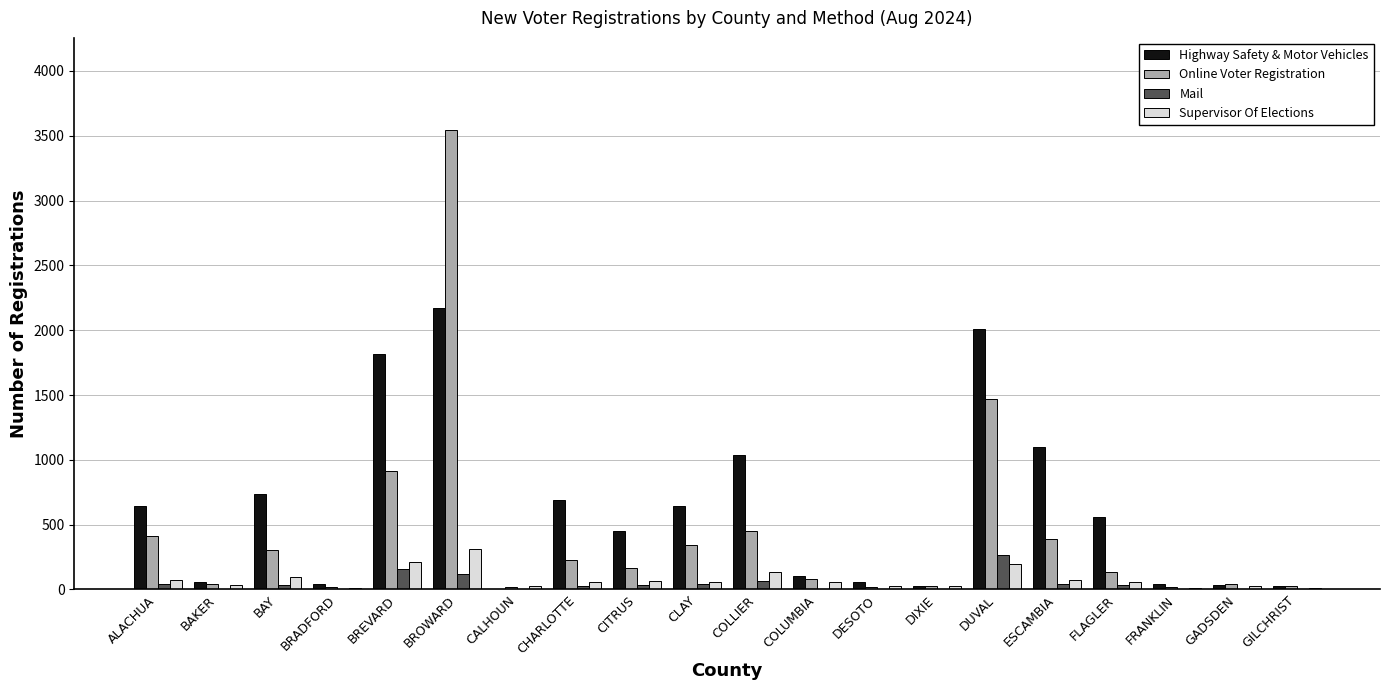

What is the greatest value displayed?

3546